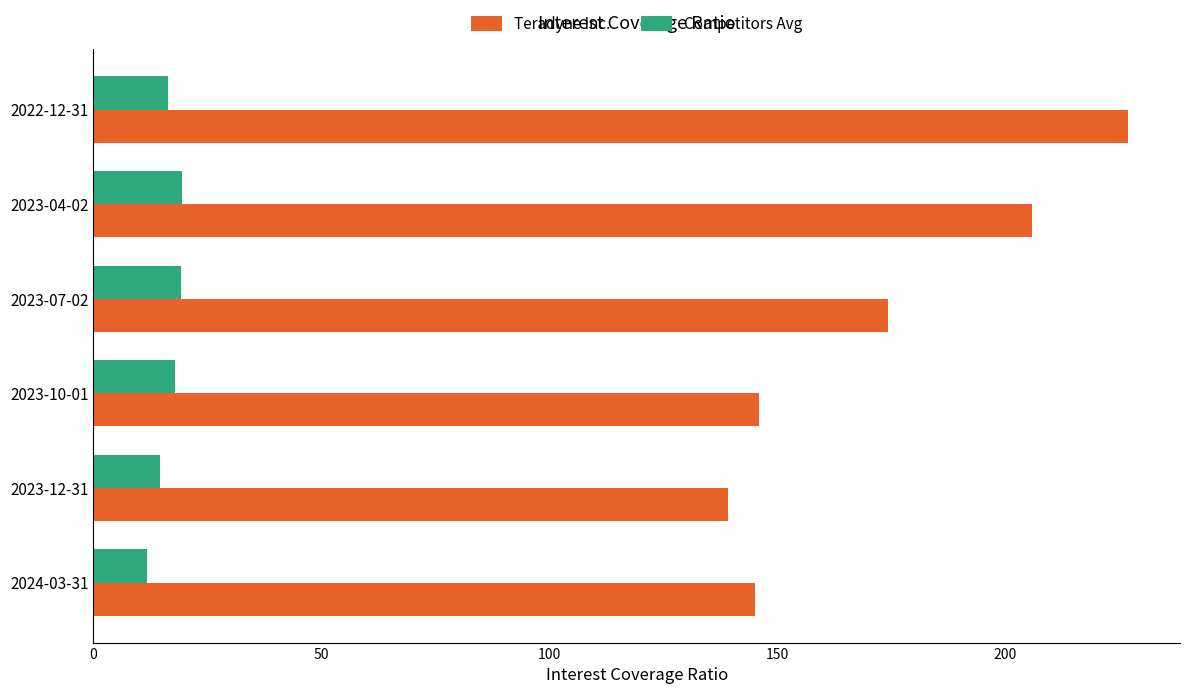

What is the difference between the highest and lowest values at 2023-12-31?

124.5